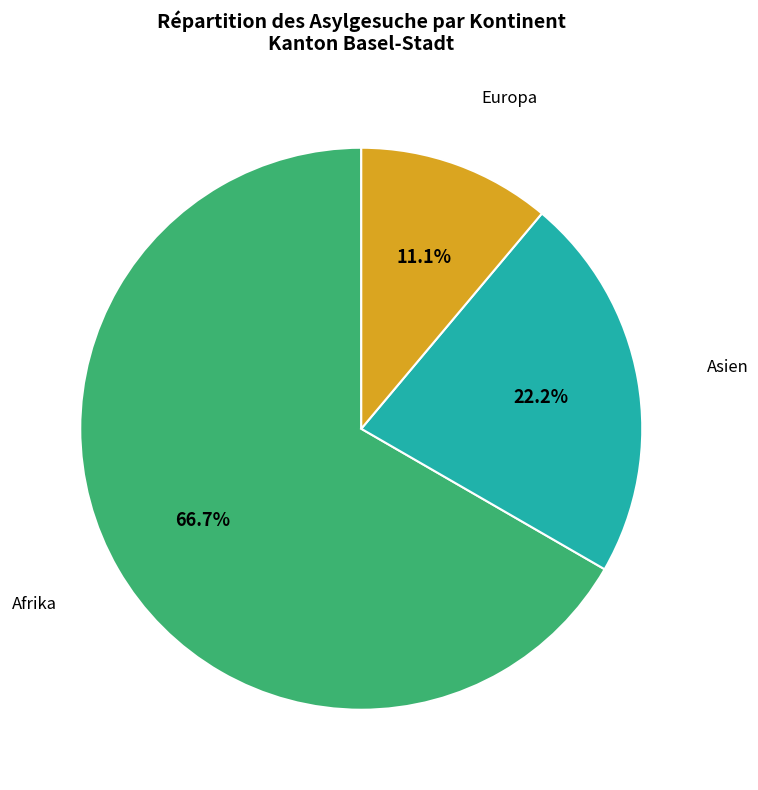

Count the number of slices in the pie.

3